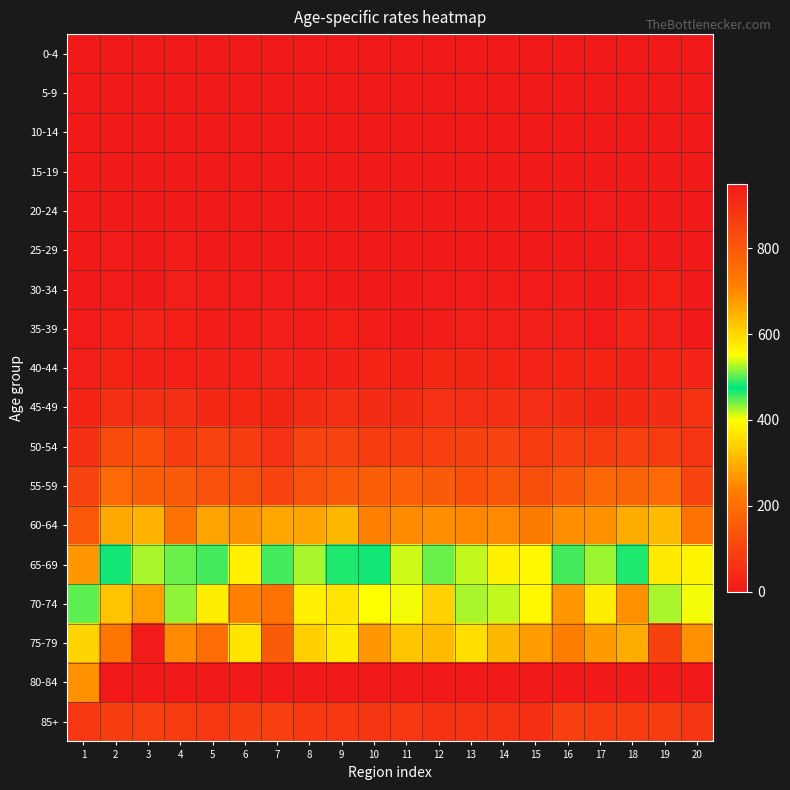

Between 6 and 15, which series saw the biggest shift?

70-74